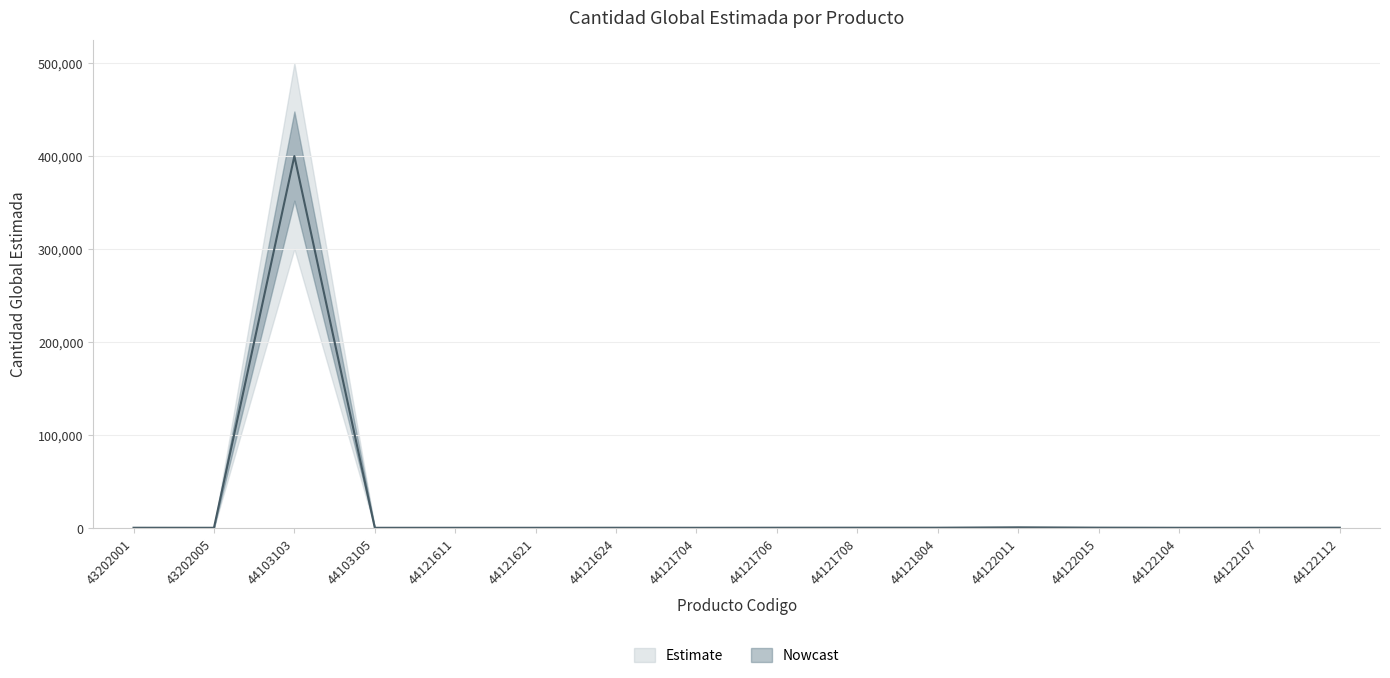

What is the change in value from 44121611 to 44121708?

+90